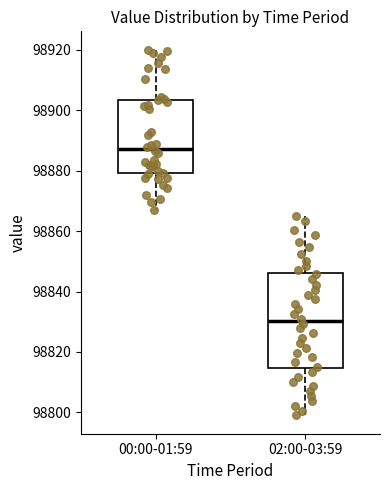

Reading left to right, read every box against the y-axis: the position of its median line, the range the box covers, and the ends of its whiskers. The values are not printed on the chart, so give them approximately, as read against the axis.

00:00-01:59: median 98888, box 98880 to 98904, whiskers 98868 to 98920
02:00-03:59: median 98830, box 98814 to 98846, whiskers 98800 to 98866